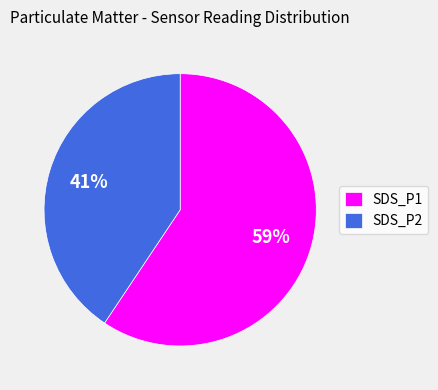

True or false: SDS_P2 accounts for 53% of the total.

False